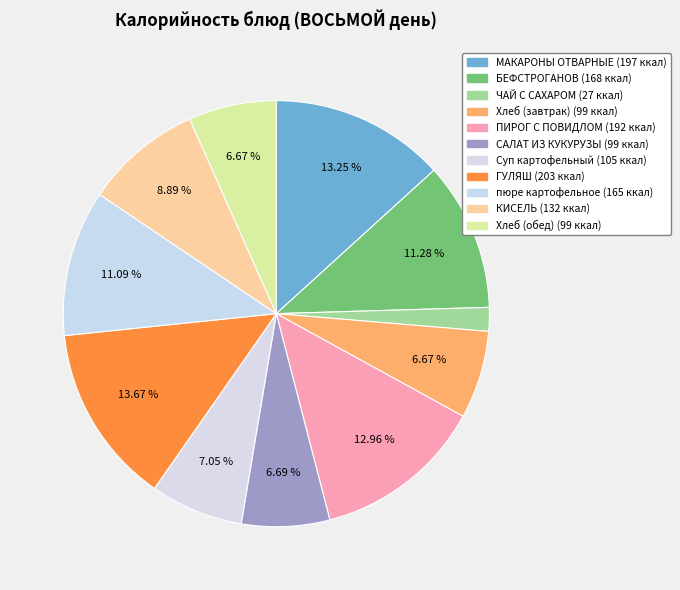

Approximately how many times larger is the value at Хлеб (завтрак) compared to Суп картофельный?

0.9